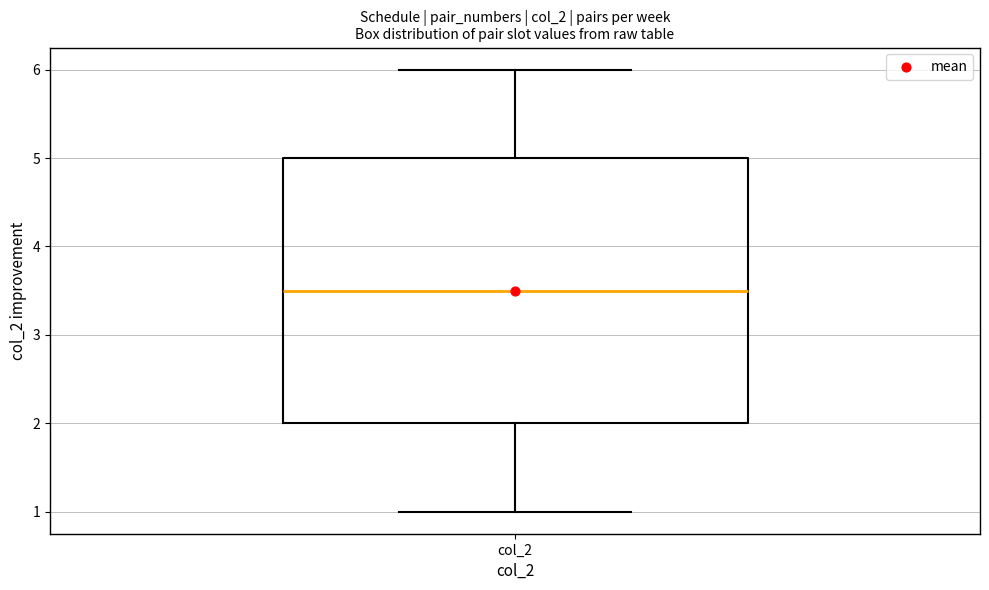

Transcribe this box plot: give where the median line is, the range the box spans, and where the two whiskers end, as read against the y-axis. The values are not printed on the chart, so give them approximately, as read against the axis.

median 3.5, box 2.0 to 5.0, whiskers 1.0 to 6.0